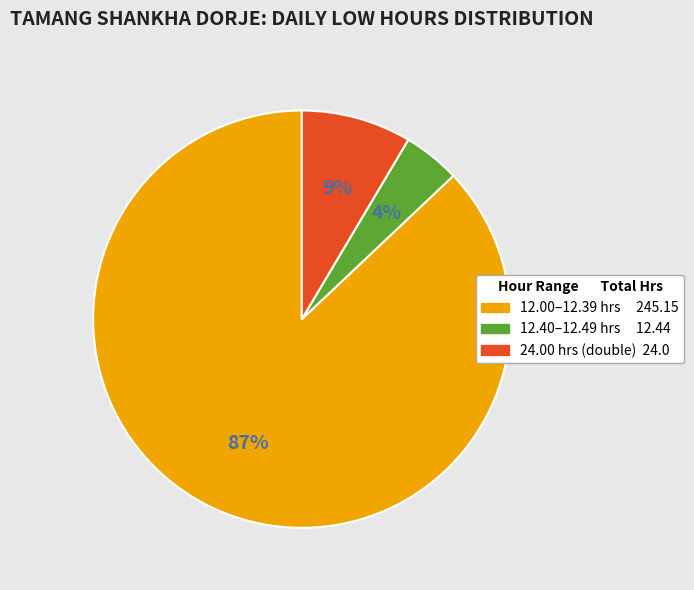

To the nearest percent, what is the difference between the largest and smallest slice percentages?

83%